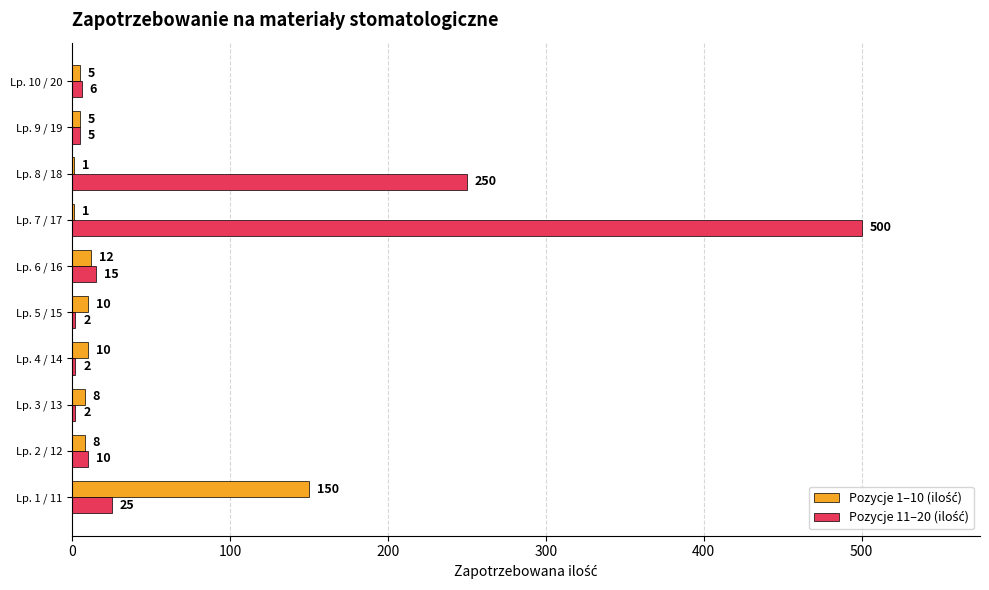

How many data points does each series have?

10